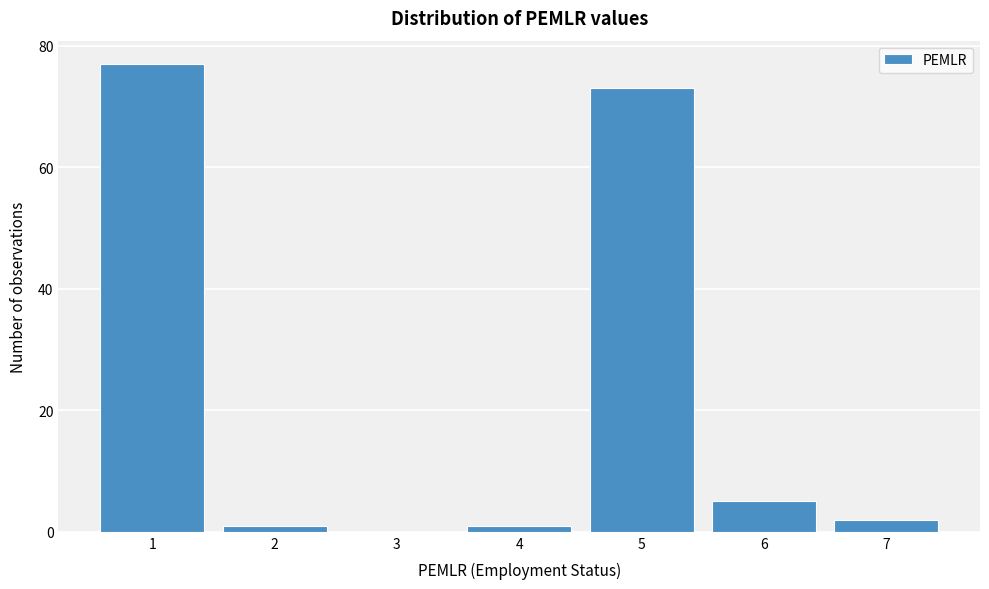

Reading left to right, extract all data points from this chart.

1=77	2=1	3=0	4=1	5=73	6=5	7=2